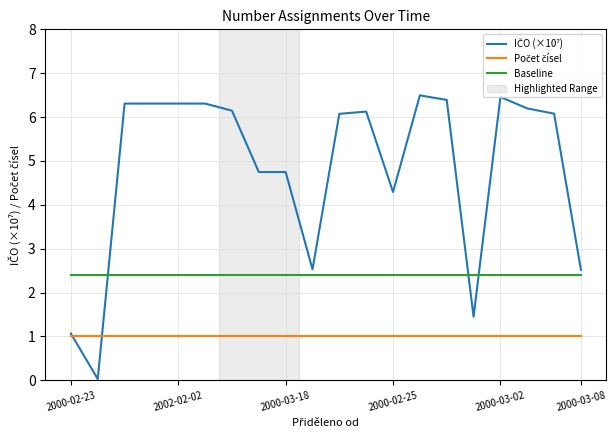

What is the greatest value displayed?

6.5